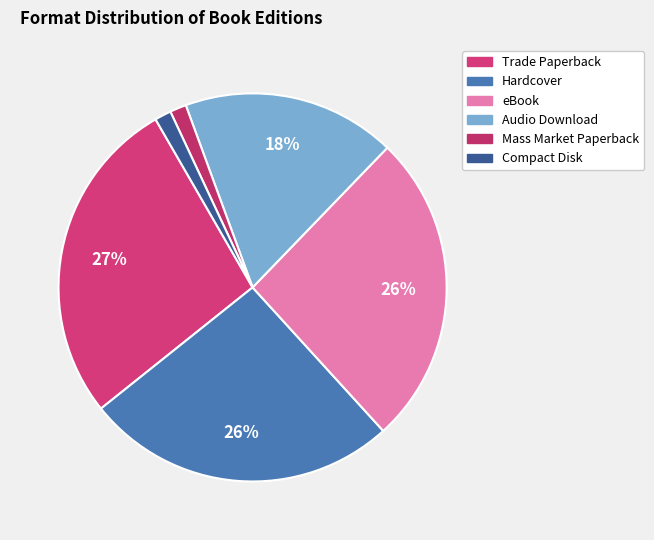

Which category has the biggest portion of the pie?

Trade Paperback